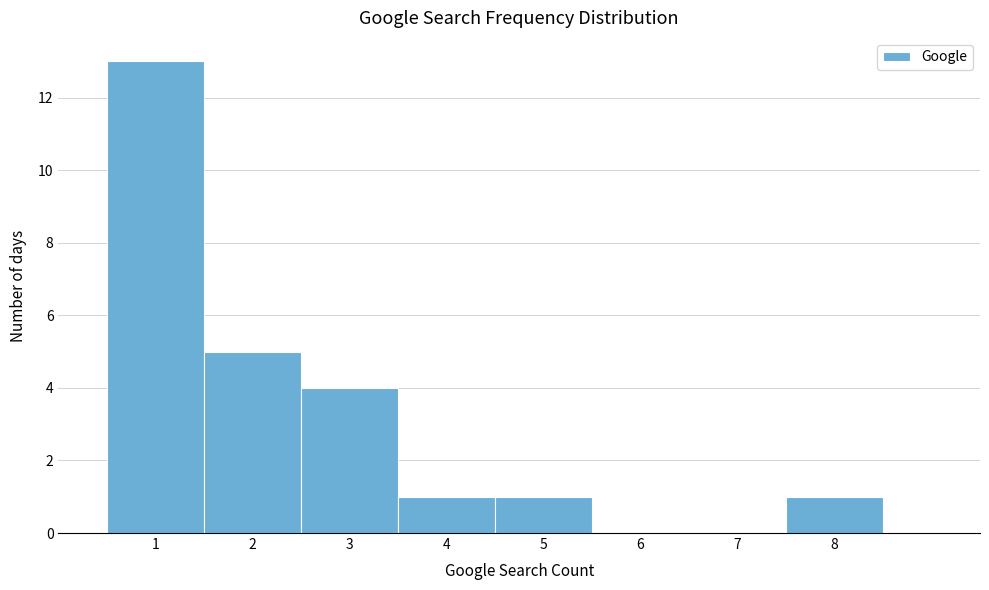

What is the height of the bar covering 1.5 to 2.5 on the x-axis? The values are not printed on the chart, so give them approximately, as read against the axis.

5